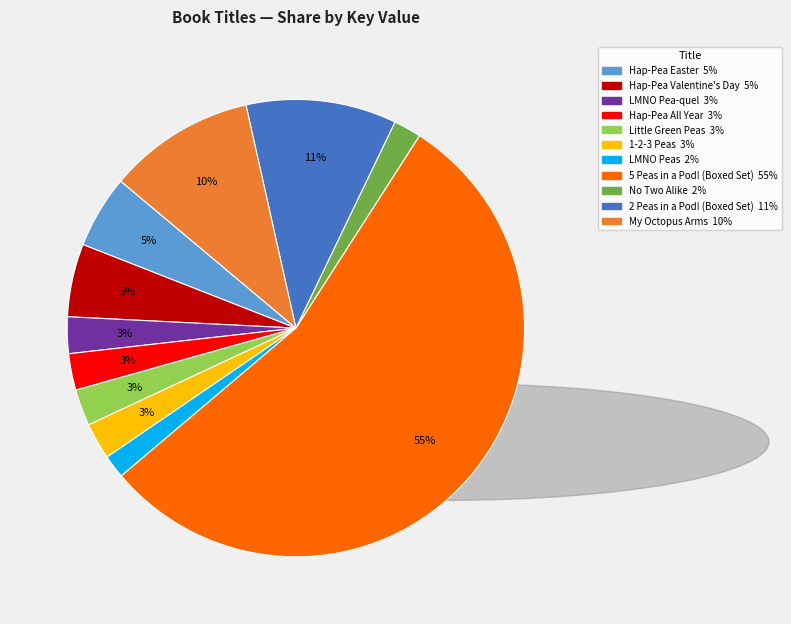

What is the largest slice in the pie chart?

5 Peas in a Pod! (Boxed Set)